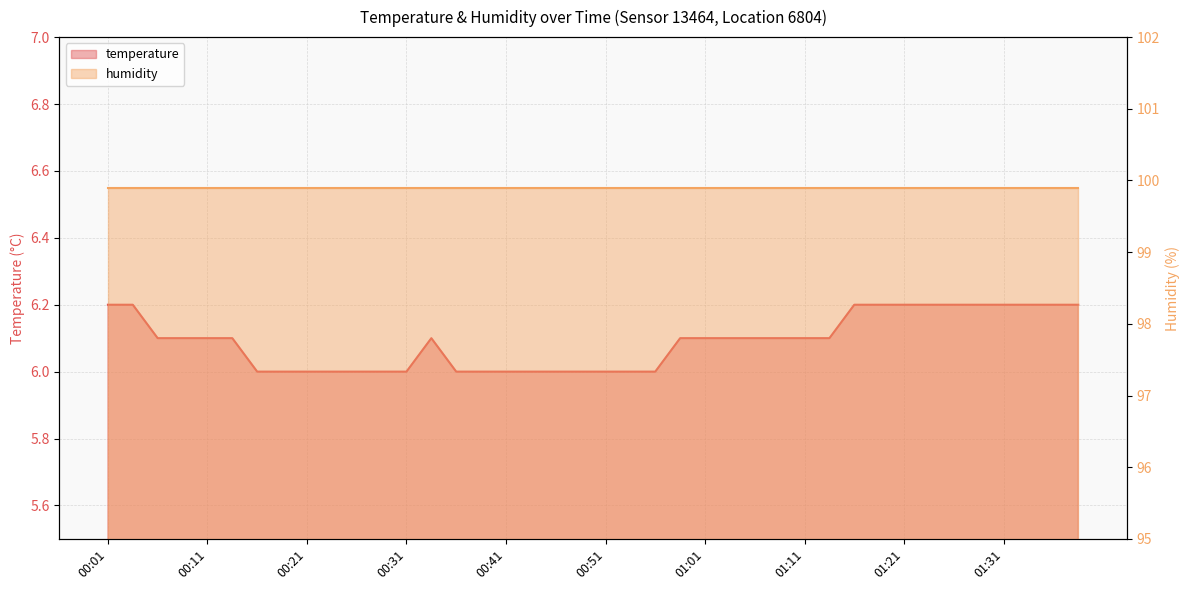

How many values exceed 6?

24